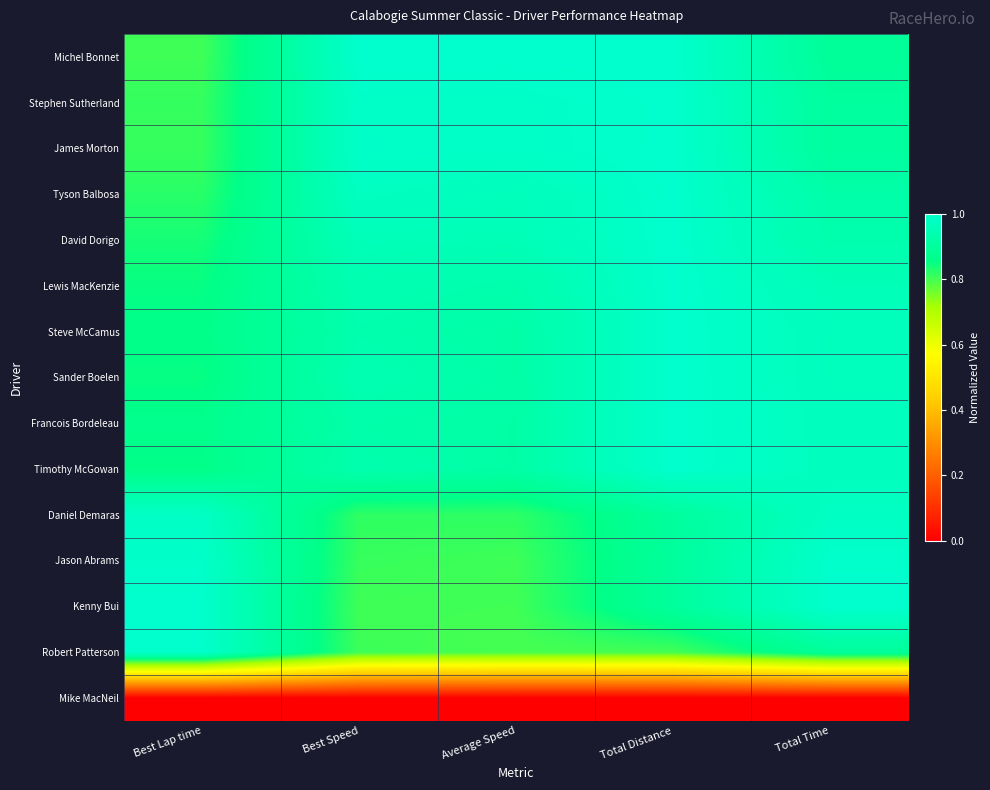

Reading right to left, transcribe all the data shown in this chart.

Michel Bonnet: Total Time=0.9	Total Distance=1.0	Average Speed=1.0	Best Speed=1.0	Best Lap time=0.8
Stephen Sutherland: Total Time=0.9	Total Distance=1.0	Average Speed=1.0	Best Speed=1.0	Best Lap time=0.8
James Morton: Total Time=0.9	Total Distance=1.0	Average Speed=1.0	Best Speed=1.0	Best Lap time=0.8
Tyson Balbosa: Total Time=0.9	Total Distance=1.0	Average Speed=1.0	Best Speed=1.0	Best Lap time=0.8
David Dorigo: Total Time=0.9	Total Distance=1.0	Average Speed=1.0	Best Speed=1.0	Best Lap time=0.8
Lewis MacKenzie: Total Time=1.0	Total Distance=1.0	Average Speed=0.9	Best Speed=0.9	Best Lap time=0.9
Steve McCamus: Total Time=1.0	Total Distance=1.0	Average Speed=0.9	Best Speed=0.9	Best Lap time=0.9
Sander Boelen: Total Time=1.0	Total Distance=1.0	Average Speed=0.9	Best Speed=0.9	Best Lap time=0.9
Francois Bordeleau: Total Time=1.0	Total Distance=1.0	Average Speed=0.9	Best Speed=0.9	Best Lap time=0.9
Timothy McGowan: Total Time=1.0	Total Distance=1.0	Average Speed=0.9	Best Speed=0.9	Best Lap time=0.9
Daniel Demaras: Total Time=1.0	Total Distance=0.9	Average Speed=0.8	Best Speed=0.8	Best Lap time=1.0
Jason Abrams: Total Time=1.0	Total Distance=0.9	Average Speed=0.8	Best Speed=0.8	Best Lap time=1.0
Kenny Bui: Total Time=1.0	Total Distance=0.9	Average Speed=0.8	Best Speed=0.8	Best Lap time=1.0
Robert Patterson: Total Time=0.9	Total Distance=0.8	Average Speed=0.8	Best Speed=0.8	Best Lap time=1.0
Mike MacNeil: Total Time=0.0	Total Distance=0.0	Average Speed=0.0	Best Speed=0.0	Best Lap time=0.0